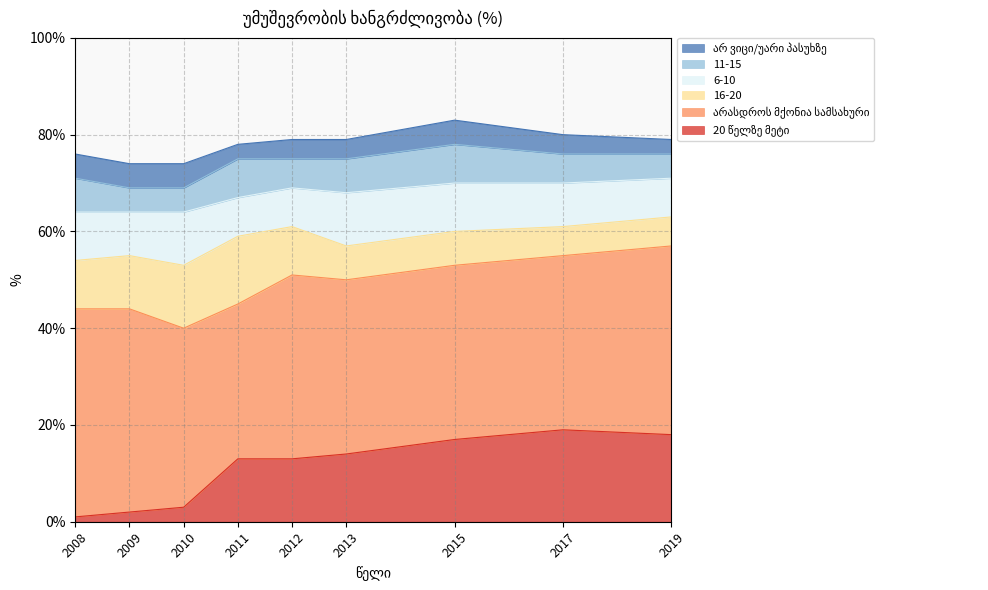

True or false: არასდროს მქონია სამსახური and 11-15 cross at least once.

False